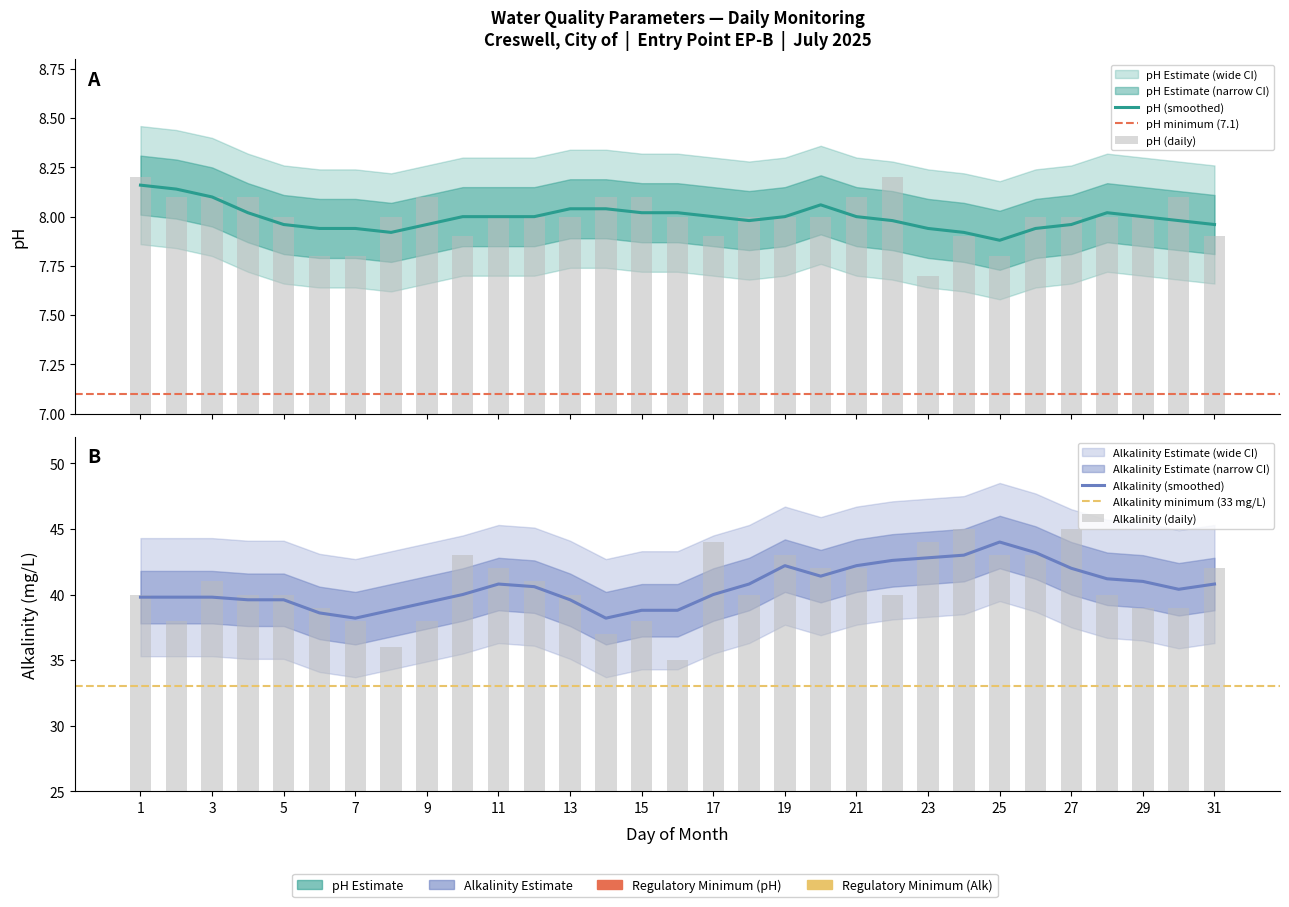

What is the value of the pH bar at the 27th from the left?

8.0